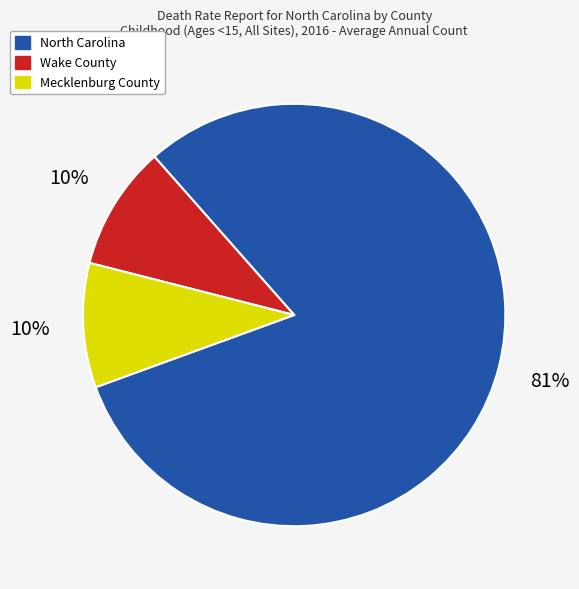

To the nearest percent, what is the combined percentage of North Carolina and Wake County?

90%